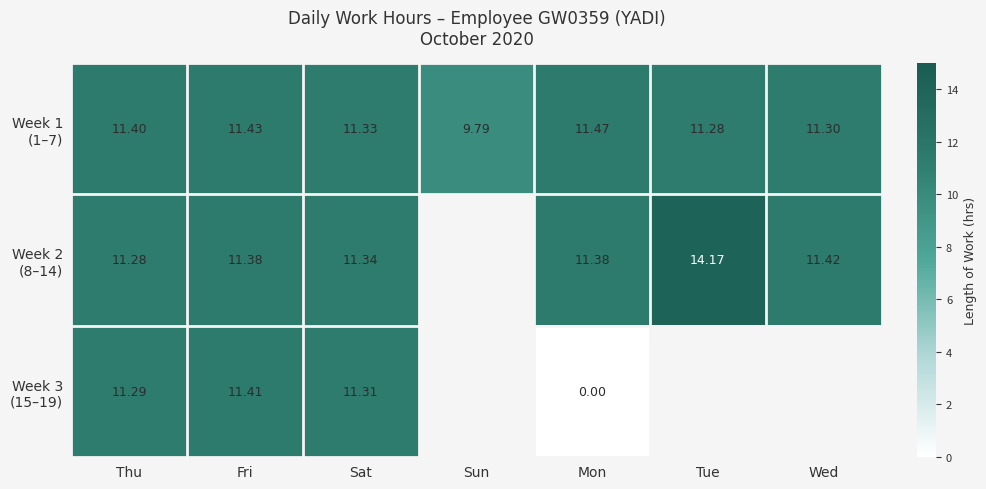

How many data points in Week 1 (1–7) are above 11?

6